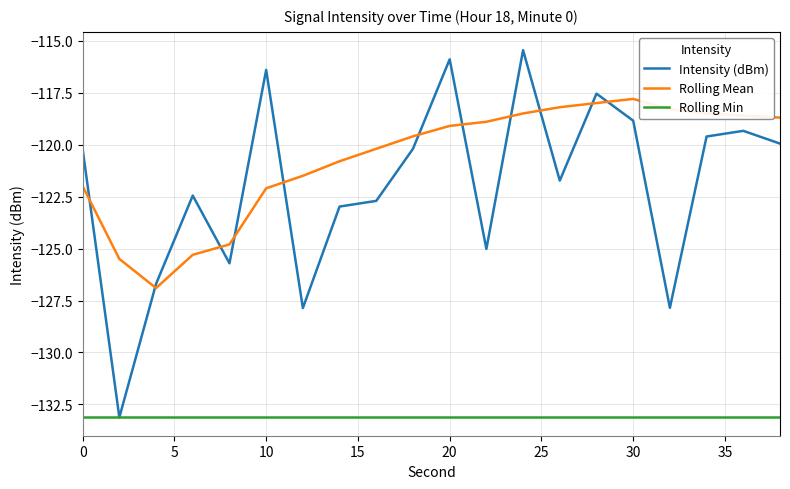

What is the difference between the maximum and minimum values in the Rolling Mean series?

9.1